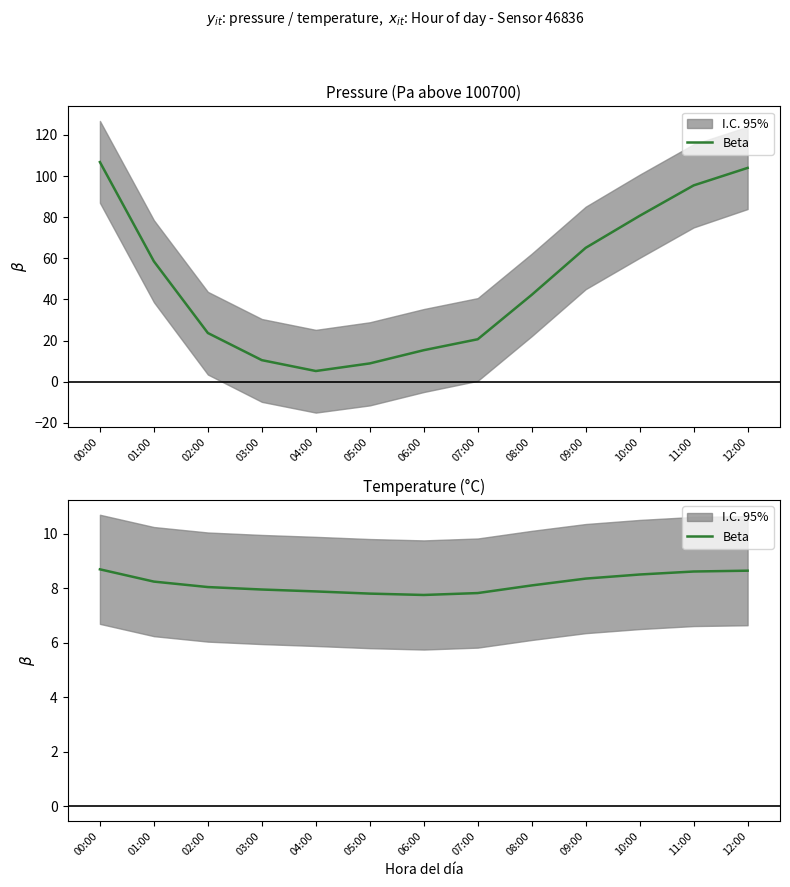

How many lines are shown in the chart?

1